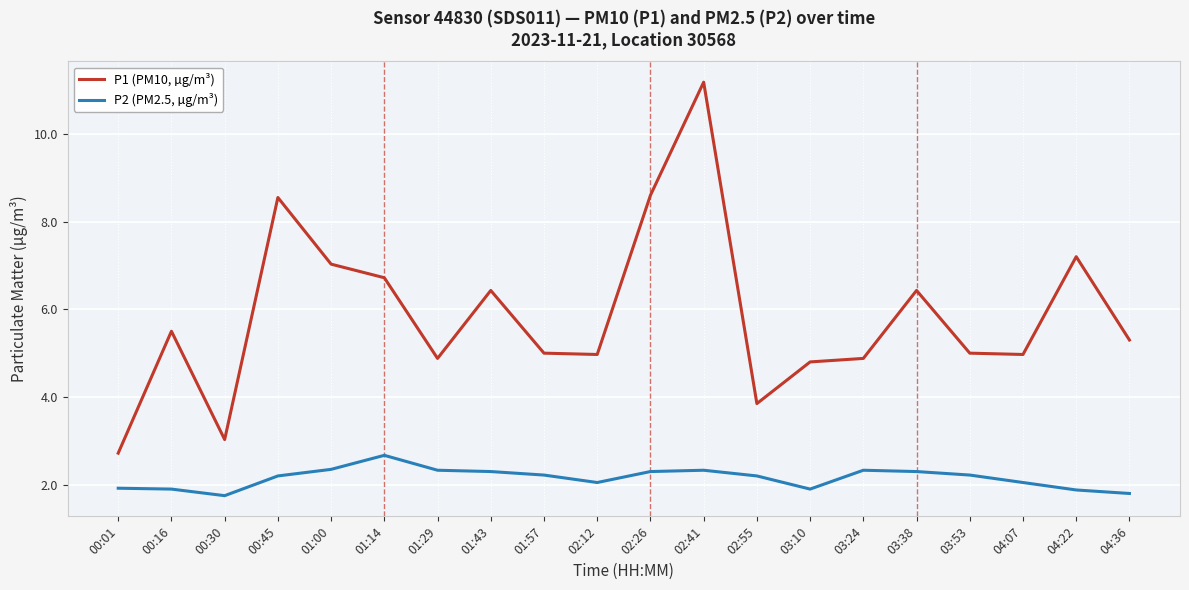

Rank the series by their maximum value, from highest to lowest.

P1 (PM10, µg/m³), P2 (PM2.5, µg/m³)